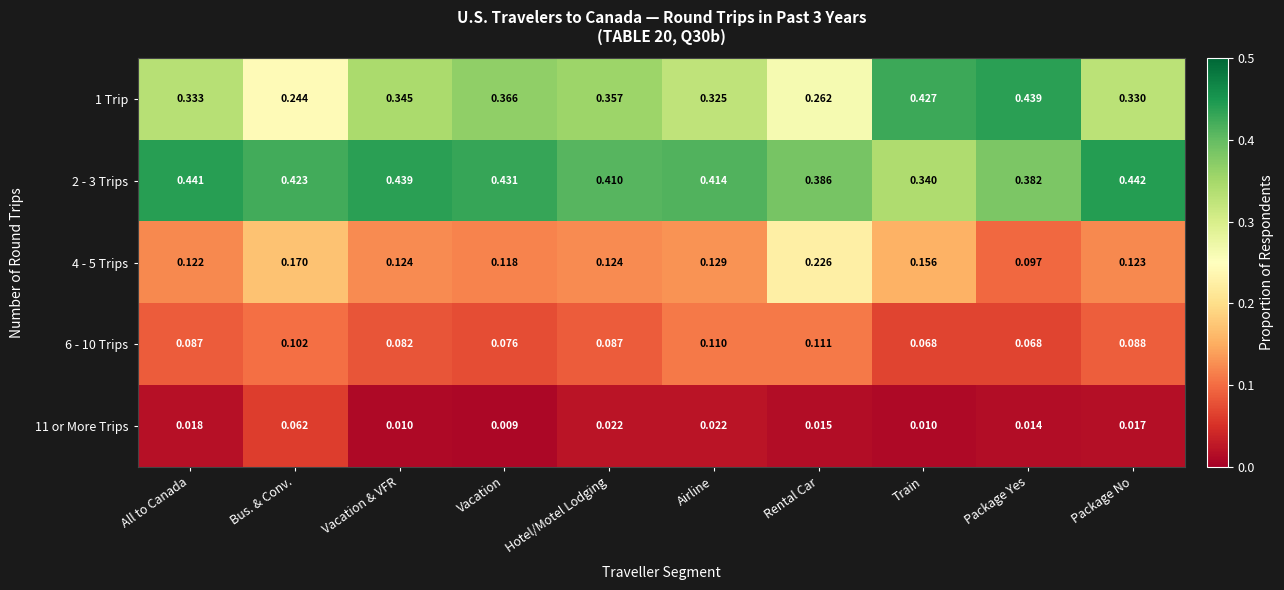

At how many categories does at least one series exceed 0?

10